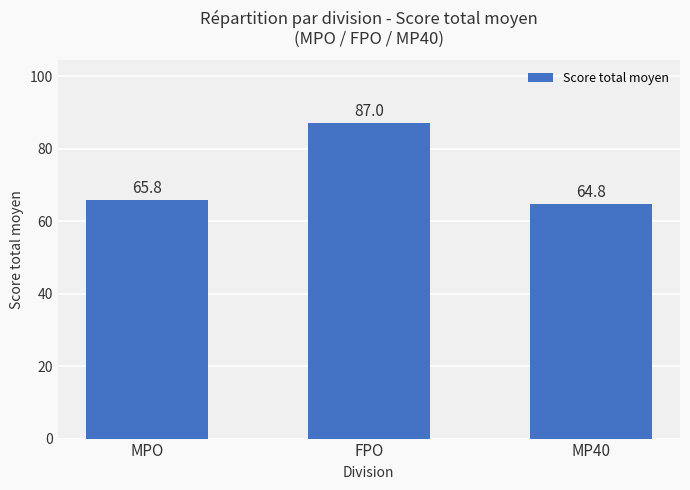

Between FPO and MPO, which is larger?

FPO